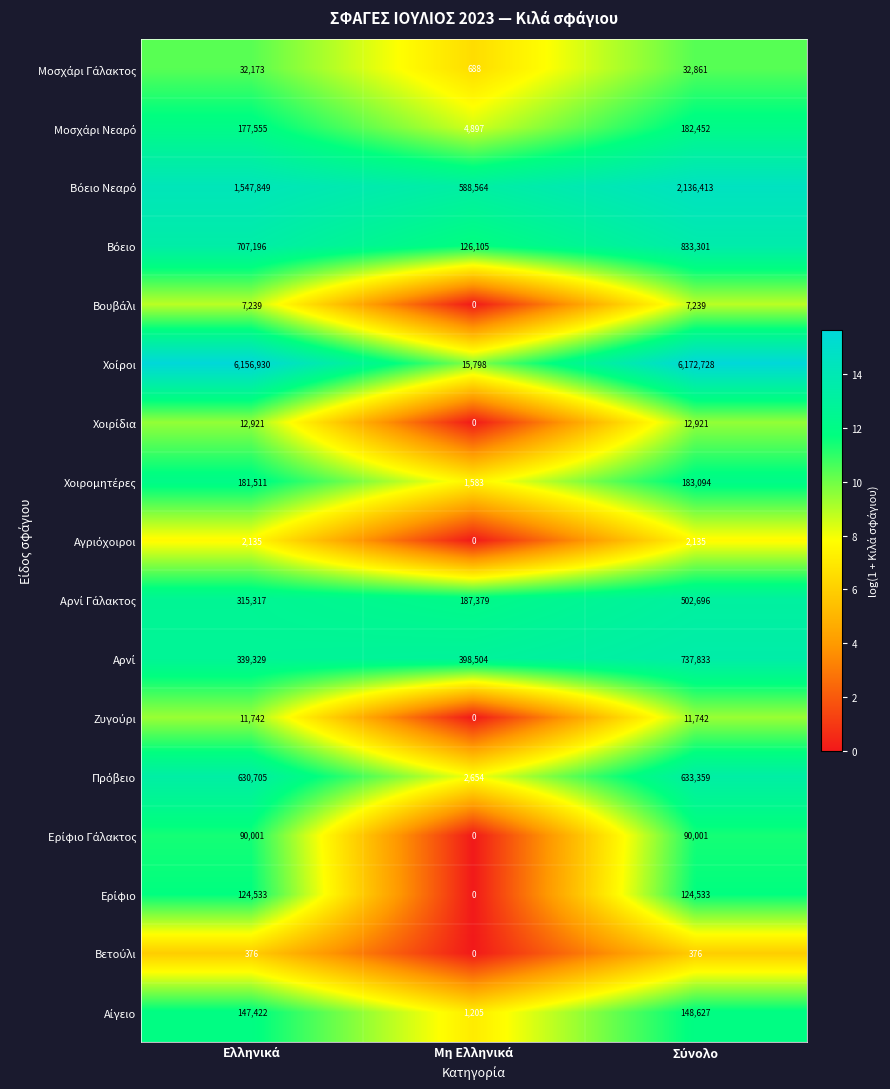

At which category is the sum across all series the highest?

Σύνολο